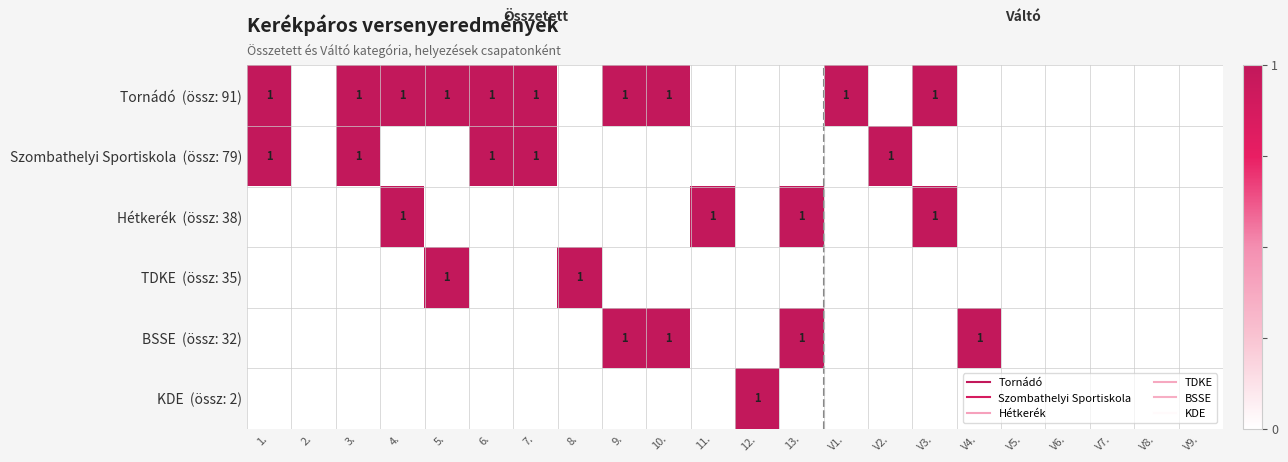

Is the value of TDKE (össz: 35) at V1. greater than the value of Tornádó (össz: 91) at V8.?

No